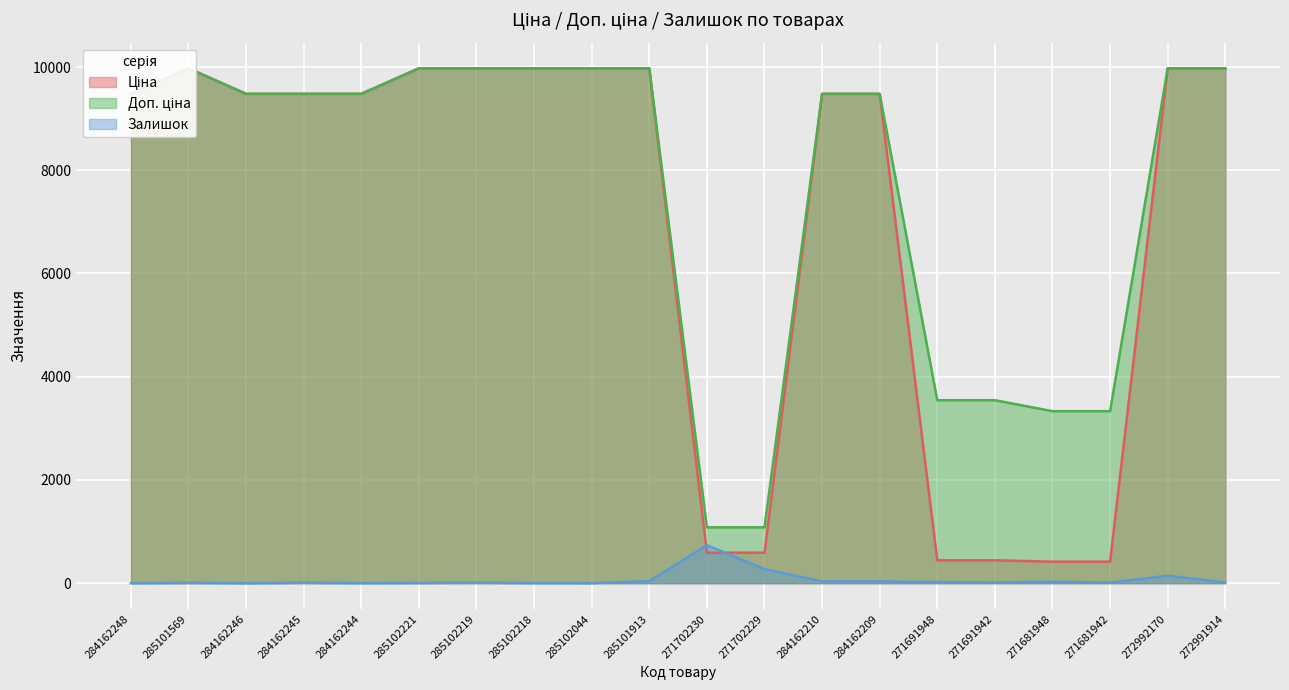

At which label does Залишок reach its peak?

271702230